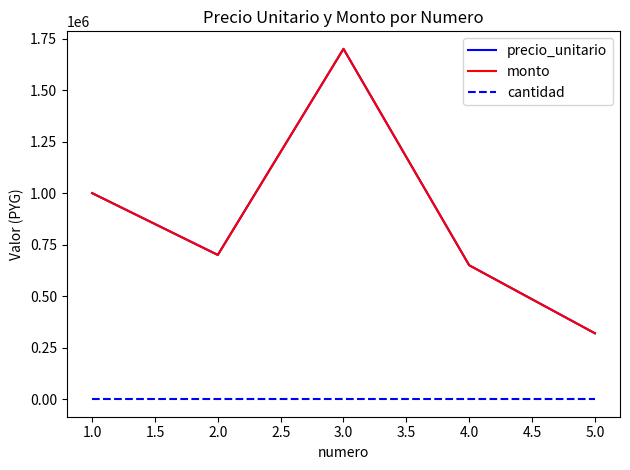

Does the chart display data point markers on the line(s)?

No